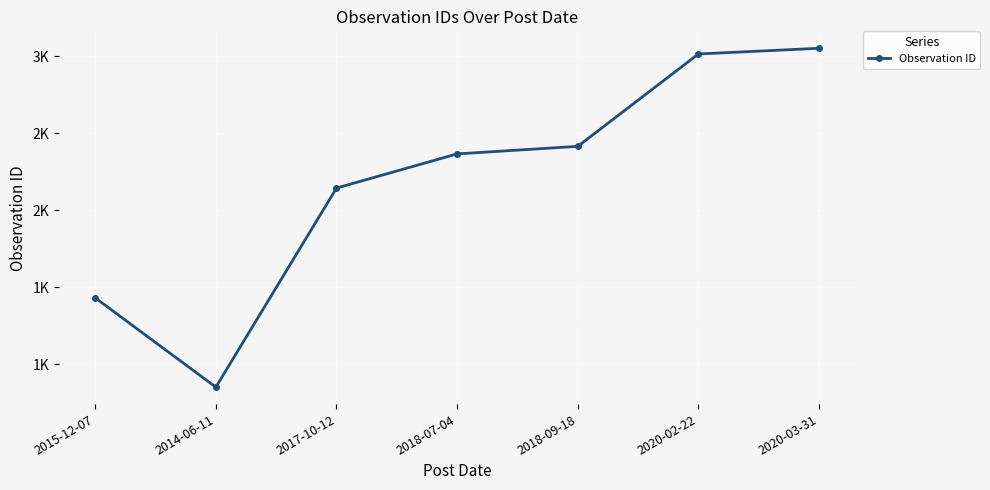

What is the label of the 1st point from the left?

2015-12-07